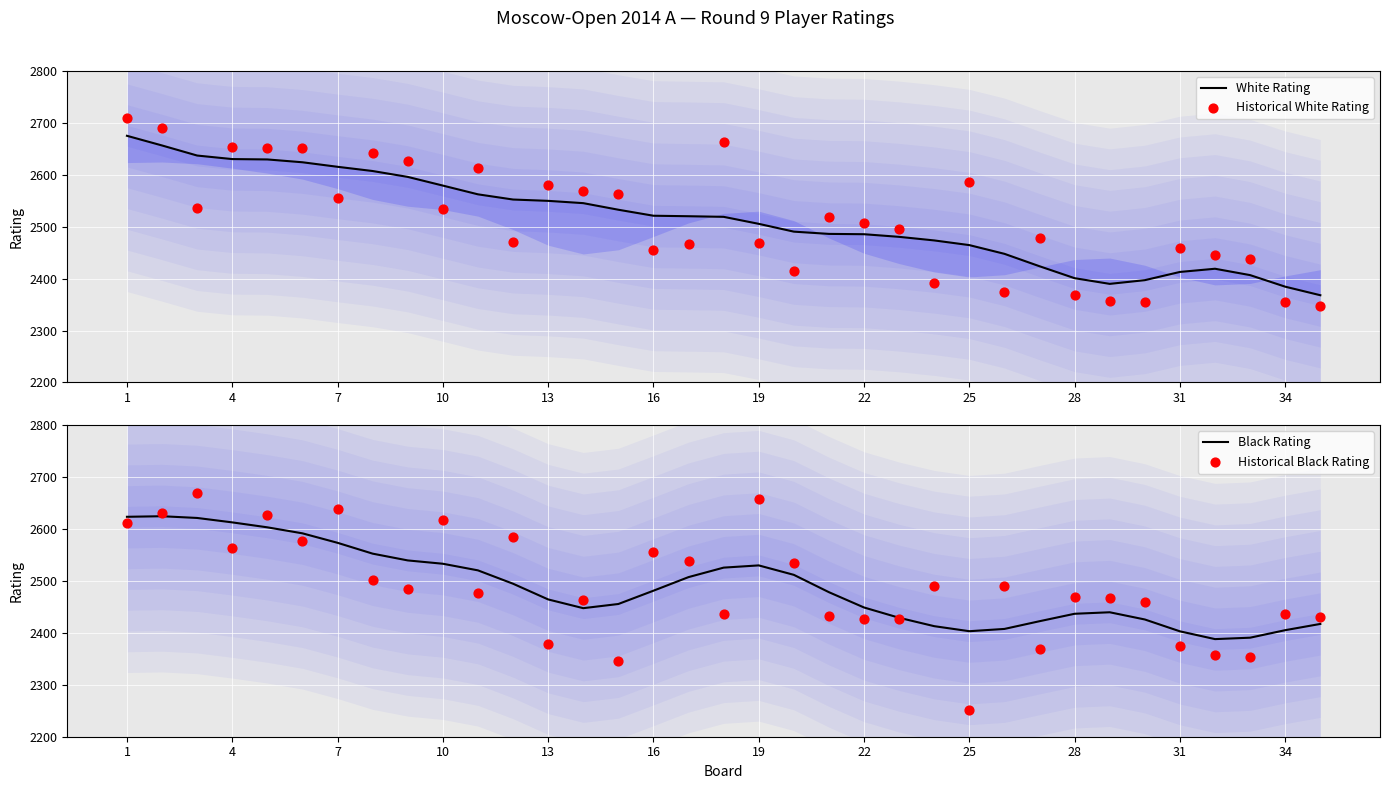

What are all the series names shown in the legend?

White Rating, Historical White Rating, Black Rating, Historical Black Rating